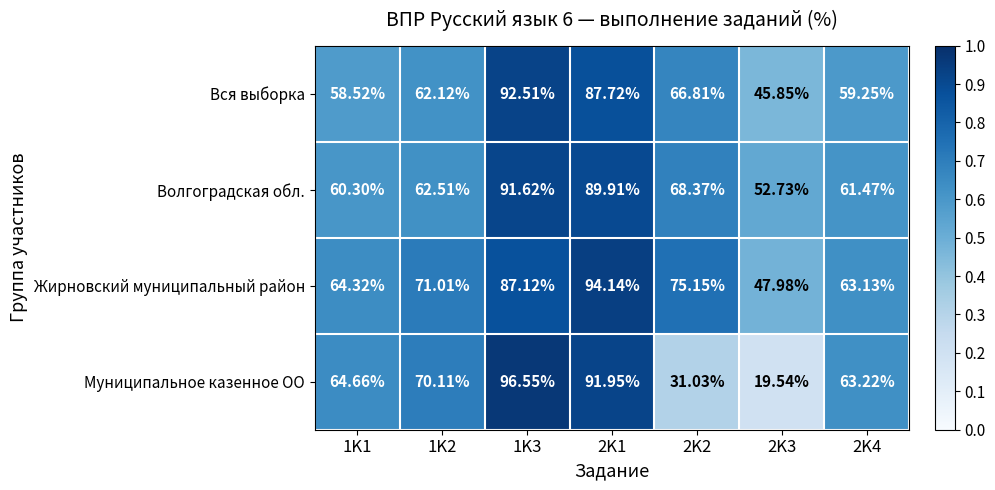

Which series has the widest spread of values?

Муниципальное казенное ОО